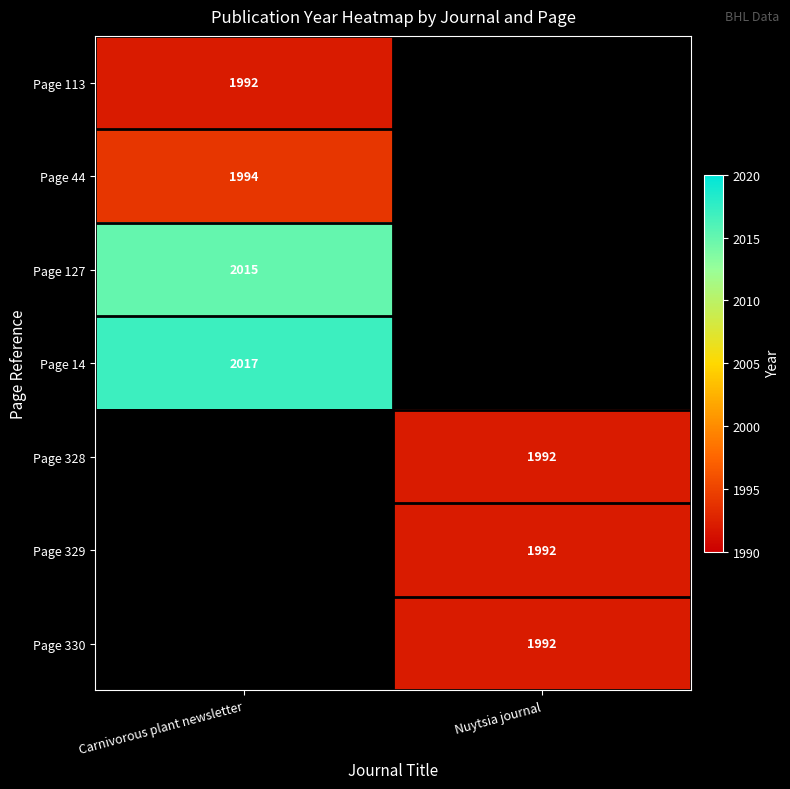

Count the number of data series in this chart.

7